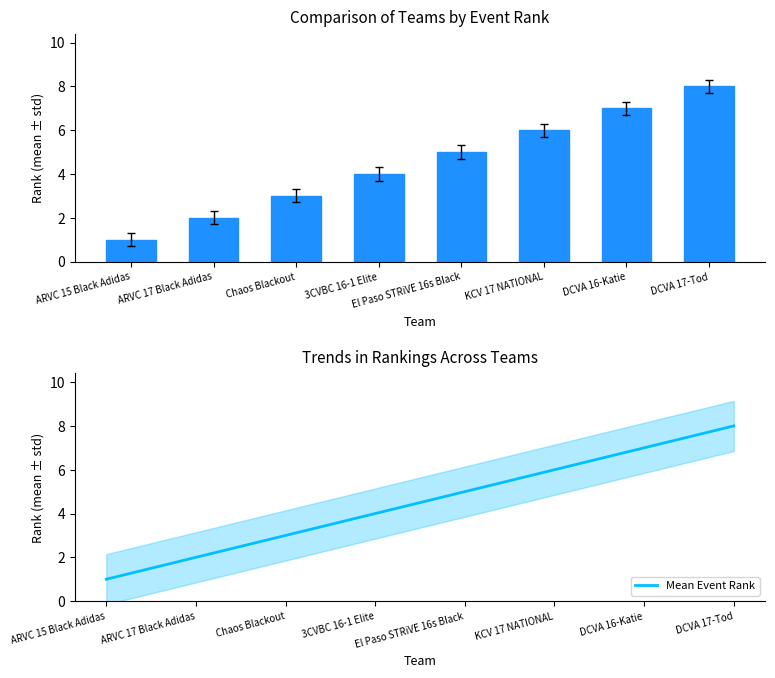

What is the label of the 8th bar from the right?

ARVC 15 Black Adidas